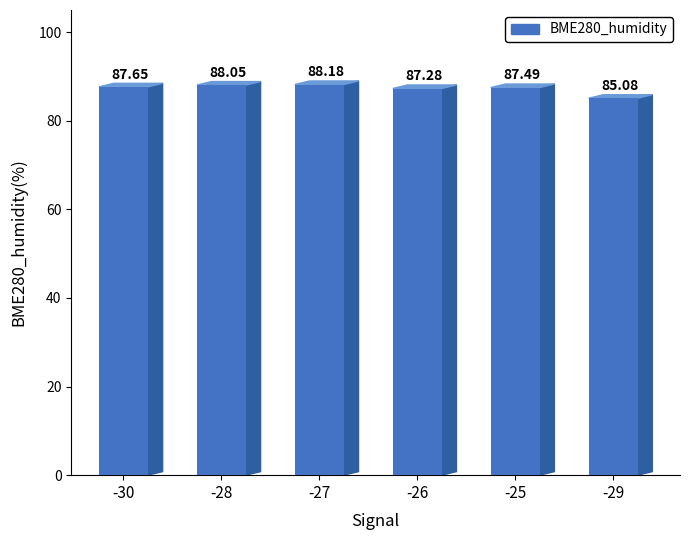

At which category does the chart reach its peak across all series?

-27